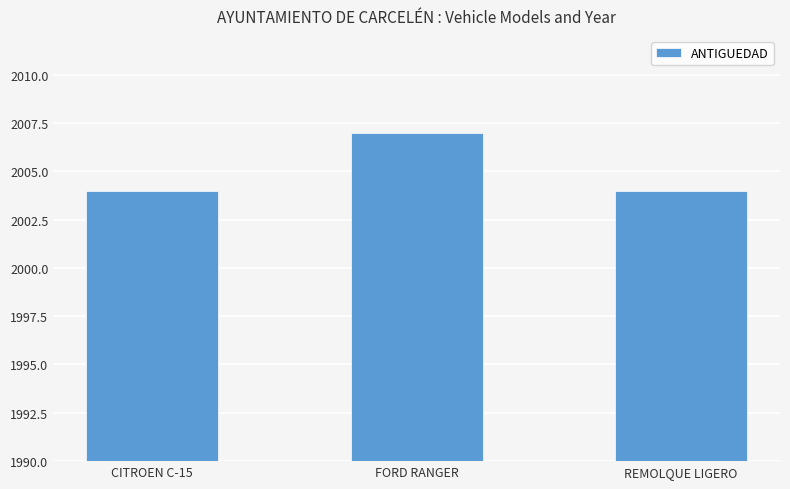

True or false: the data shows 2007 at FORD RANGER.

True